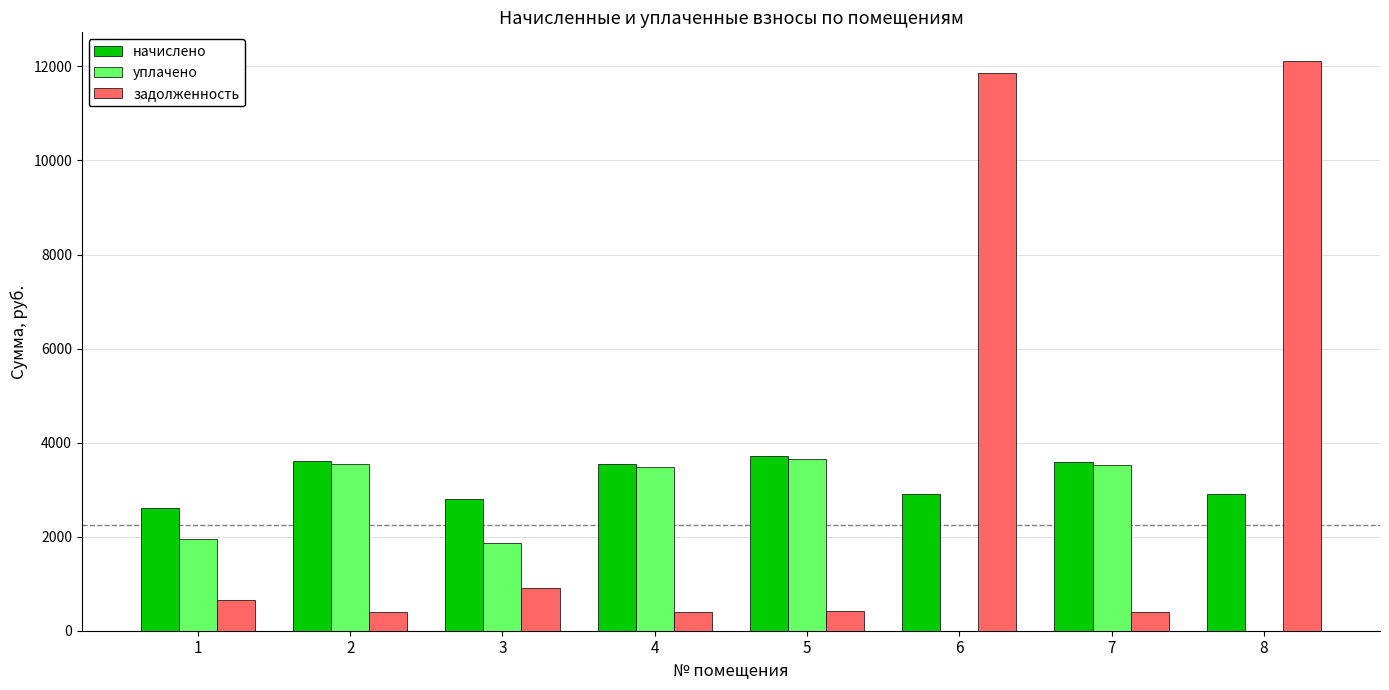

Is the value of задолженность at 2 greater than the value of уплачено at 6?

Yes